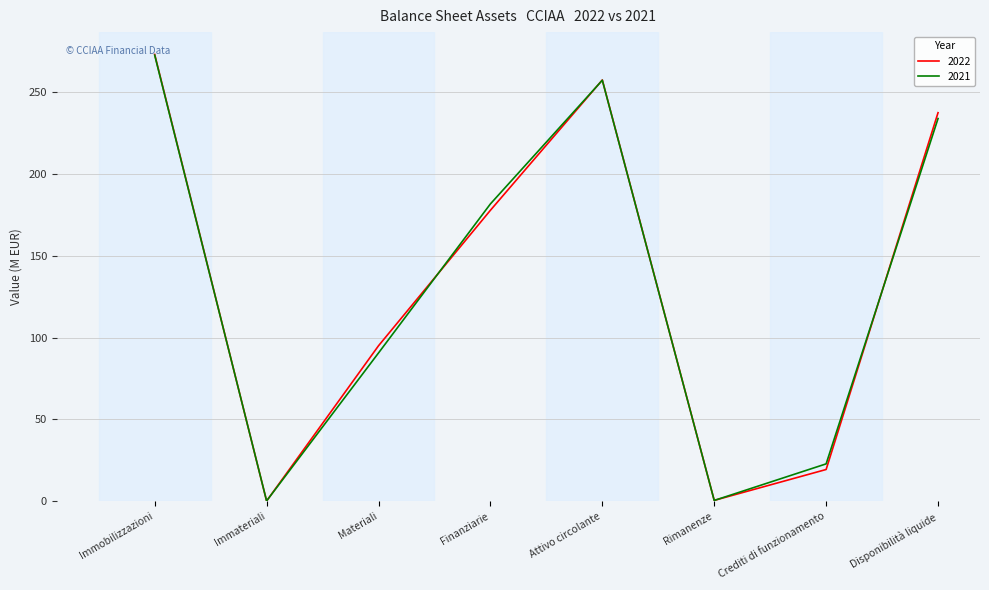

What is the maximum value shown in the chart?

273.1